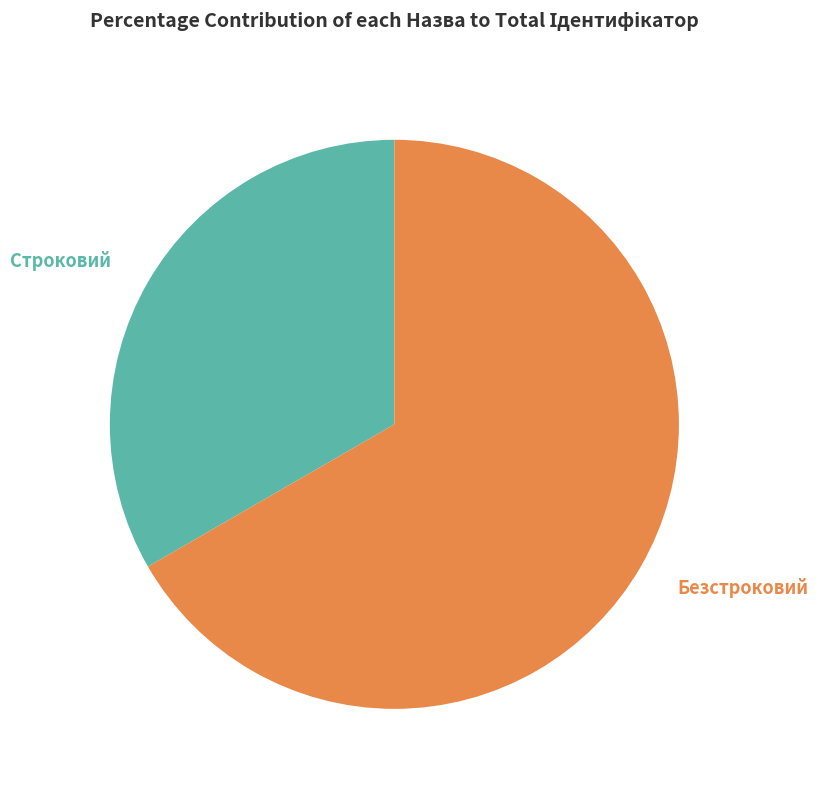

Count the number of slices in the pie.

2